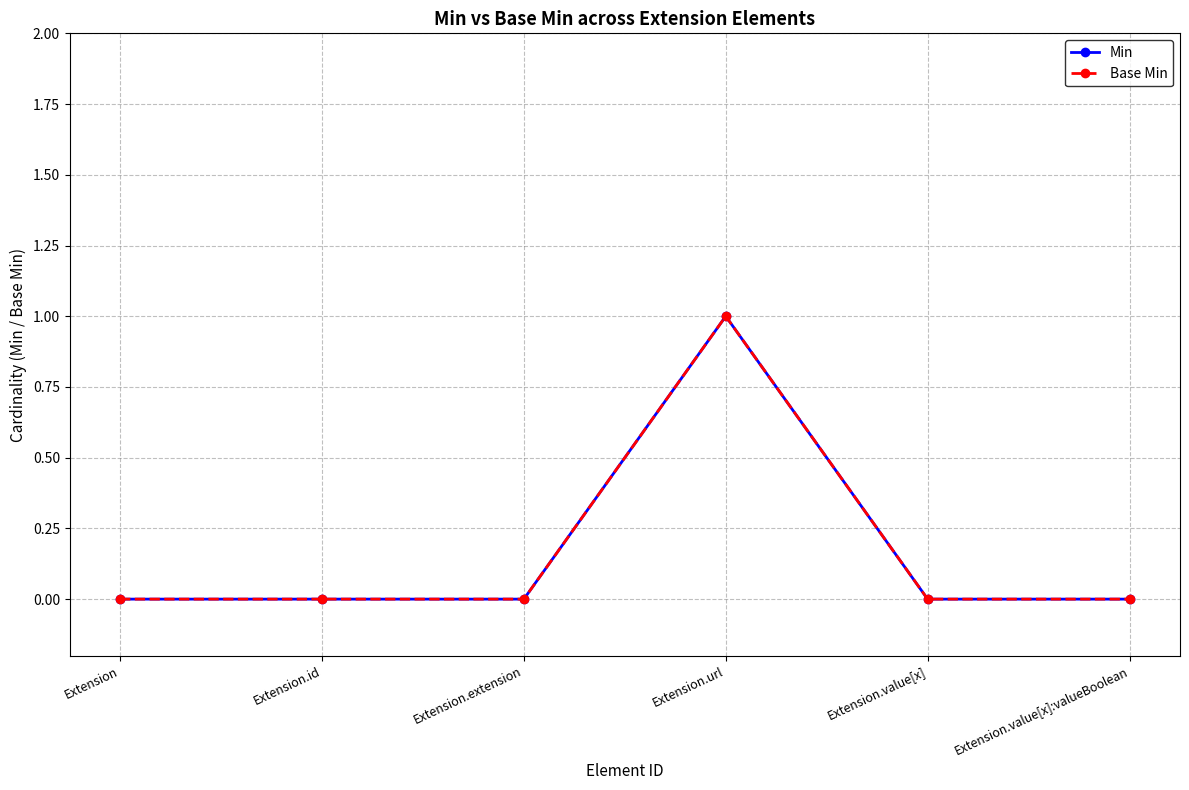

Does the chart have visible grid lines?

Yes